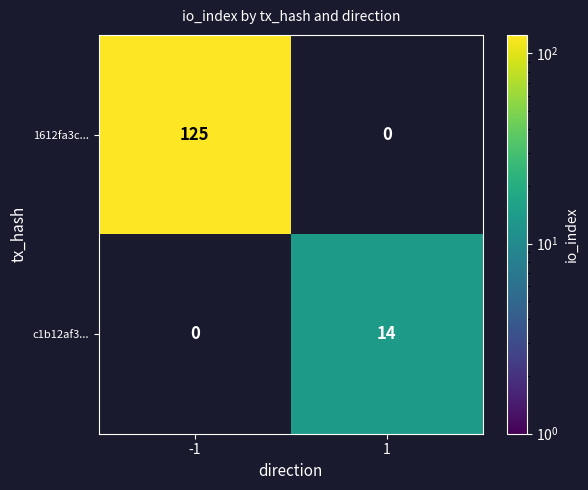

Reading left to right, transcribe all the data shown in this chart.

1612fa3c...: 125	0
c1b12af3...: 0	14